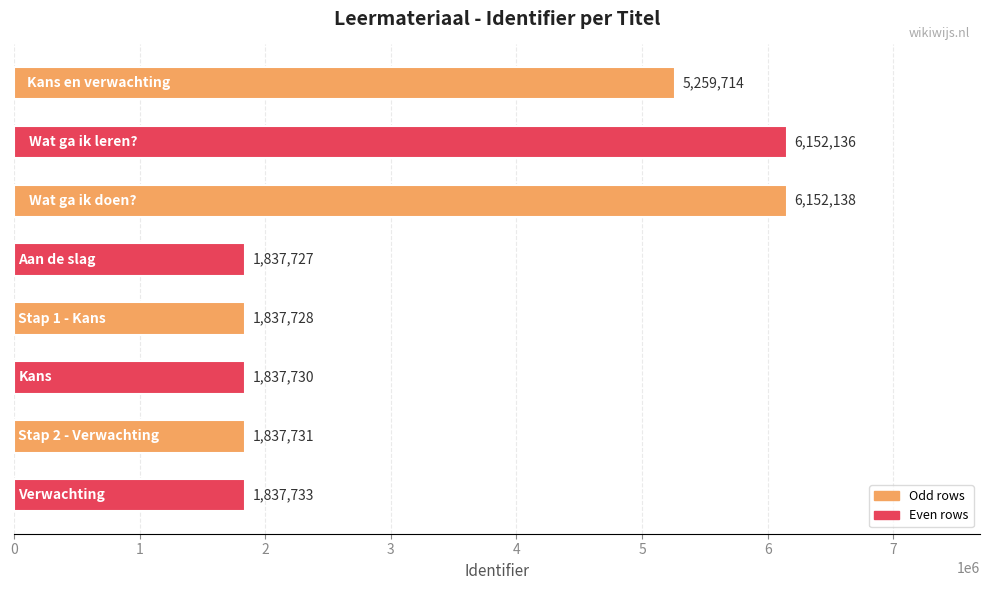

What is the value of the 3rd bar from the top?

6152138